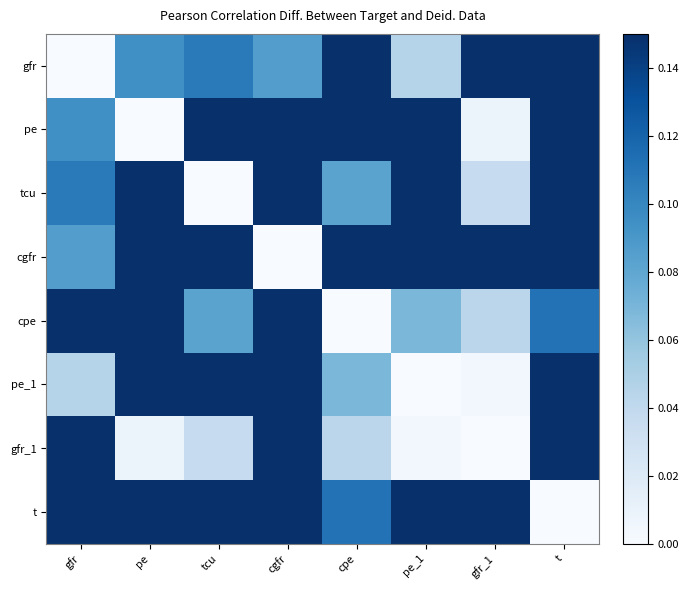

Rank the series at cgfr from highest to lowest value.

pe_1, tcu, pe, t, cpe, gfr_1, gfr, cgfr